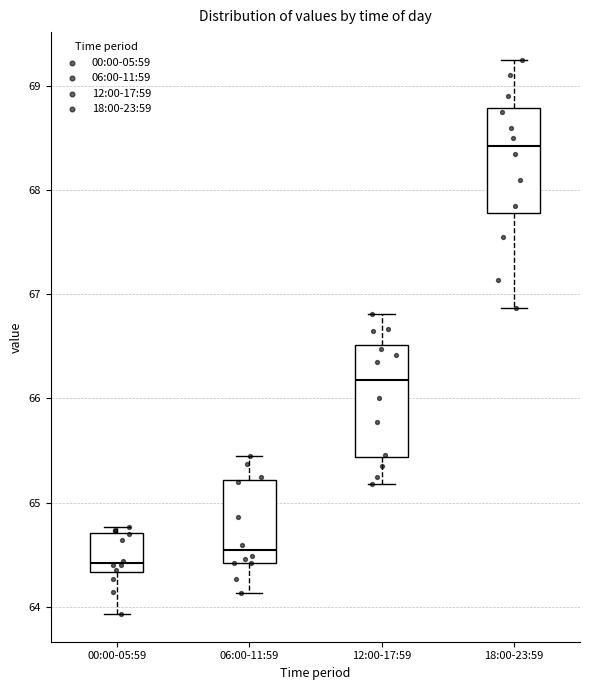

Which box's median line is the highest?

18:00-23:59